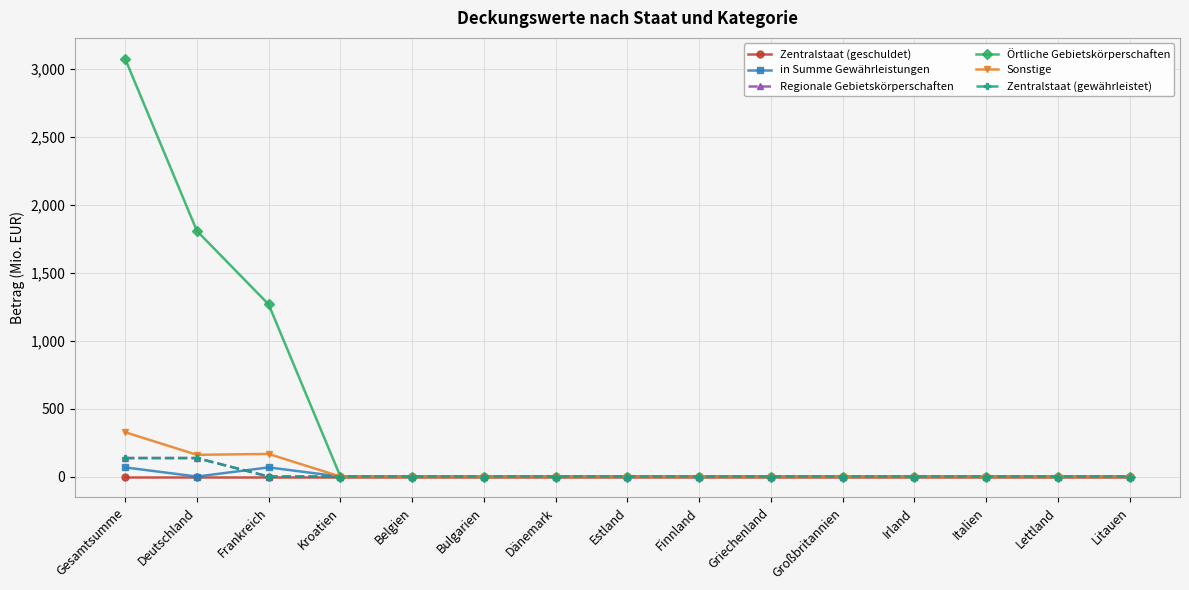

Is it true that Örtliche Gebietskörperschaften equals 0.0 at Italien?

True